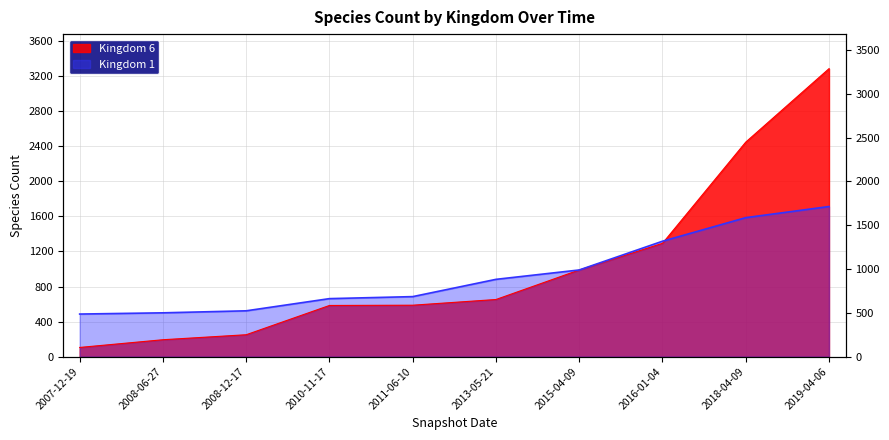

Which series changed the most between 2007-12-19 and 2010-11-17?

Kingdom 6